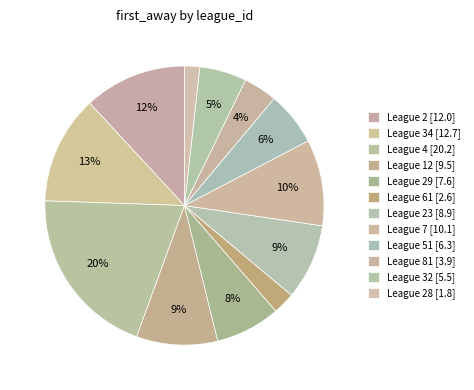

How many slices are in this pie chart?

12